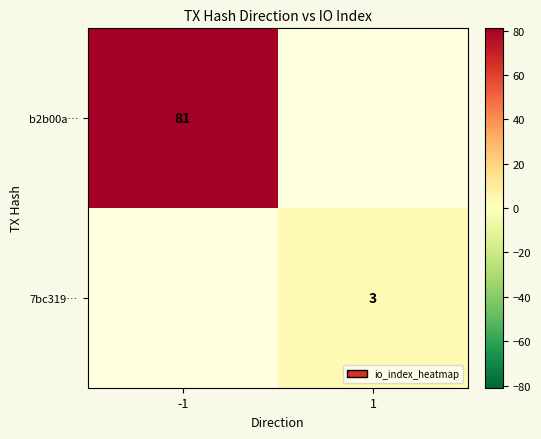

True or false: 7bc319… has a value of 5 at 1.

False